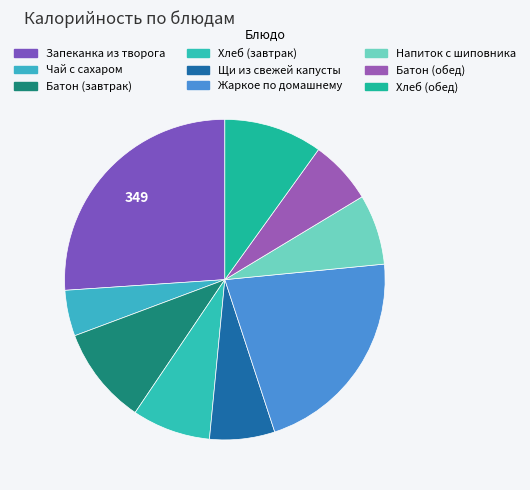

True or false: Хлеб (обед) accounts for 10% of the total.

True